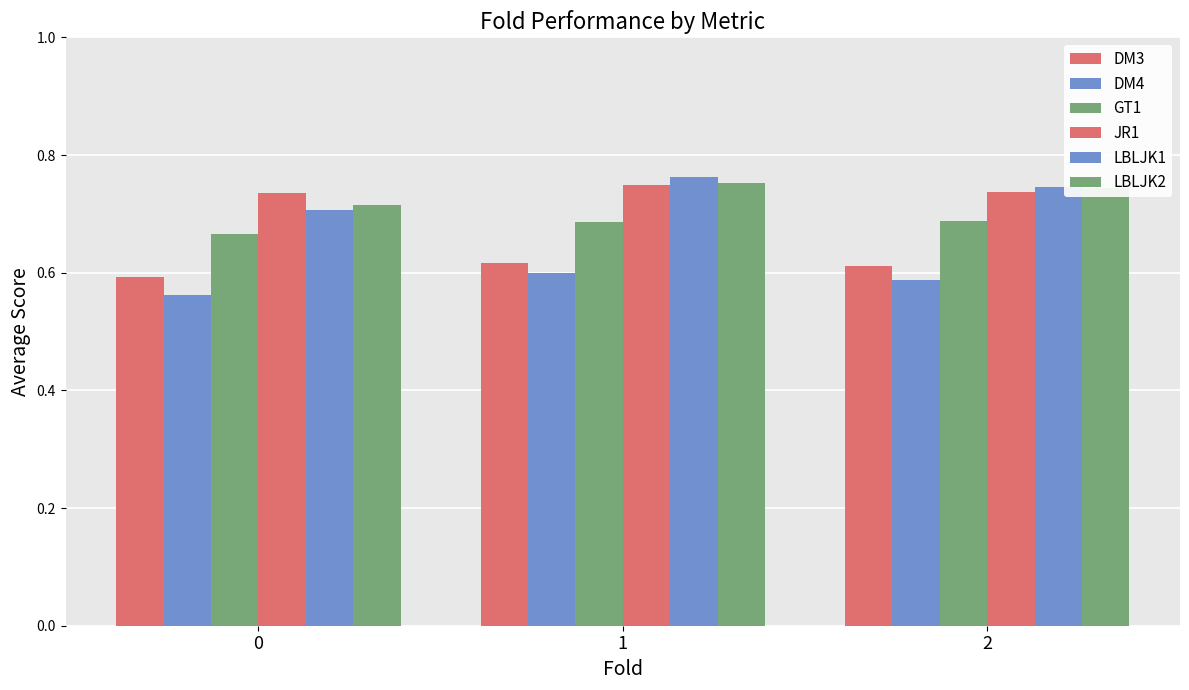

What is the greatest value displayed?

0.8